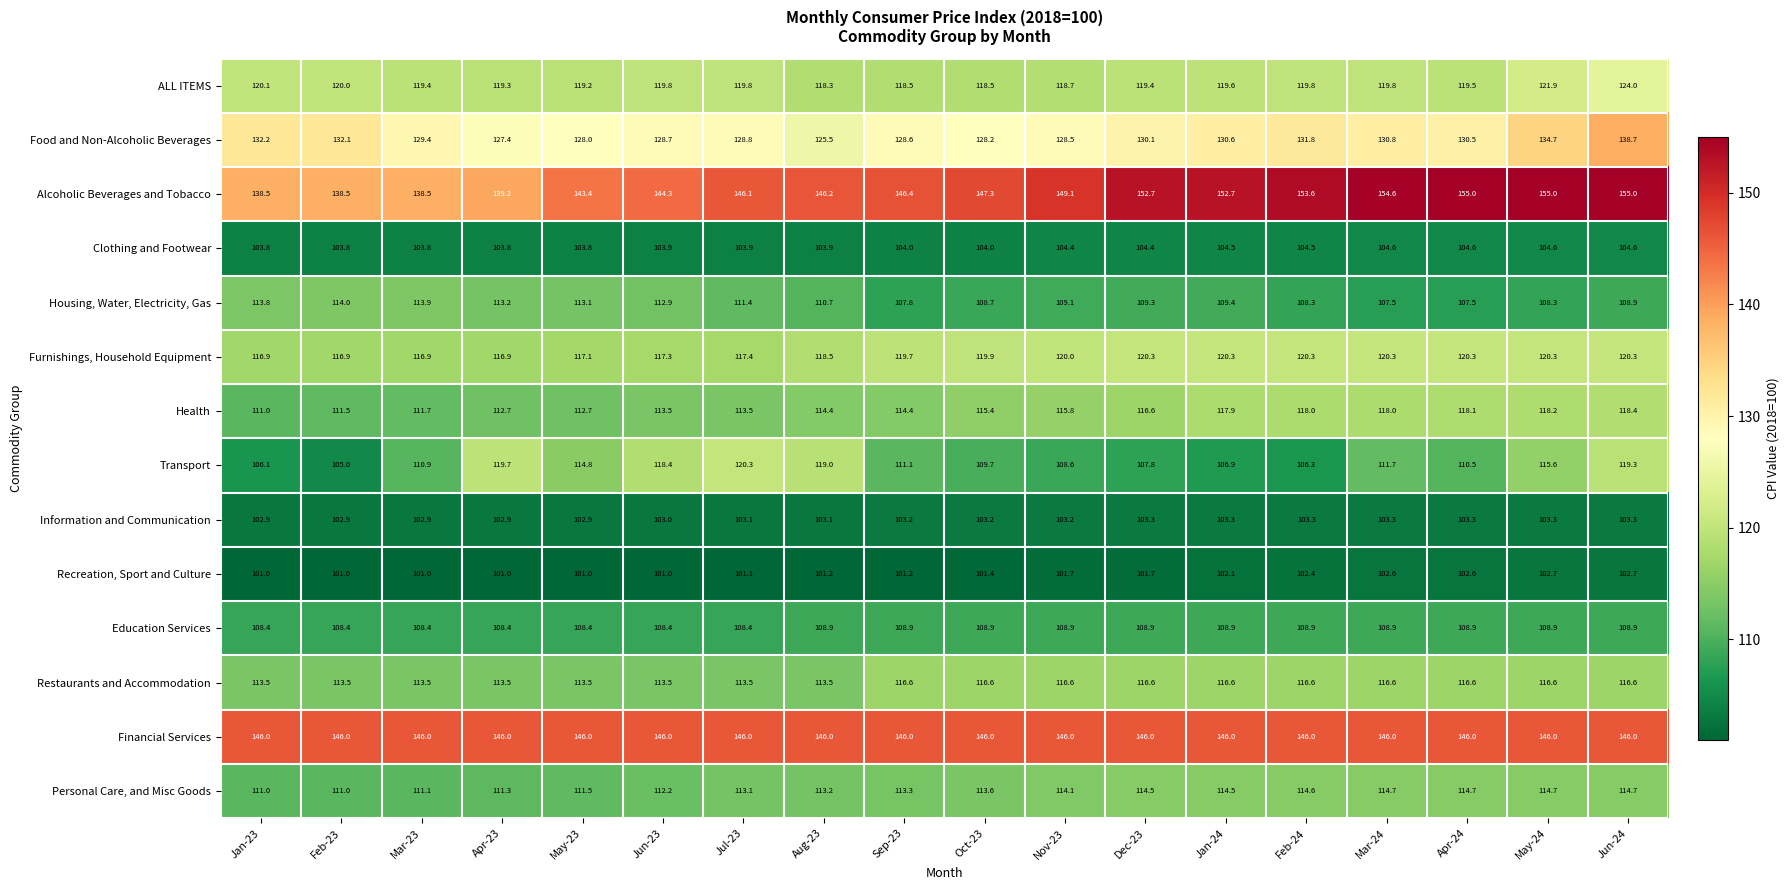

What is the difference between the Alcoholic Beverages and Tobacco values at Apr-23 and Jun-23?

5.1